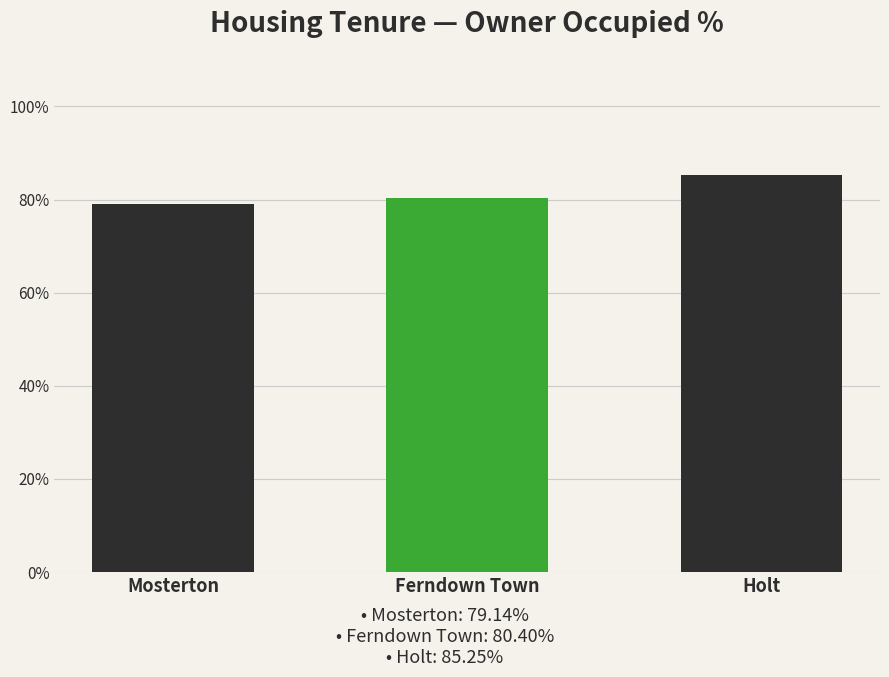

What position from the right is Mosterton?

3